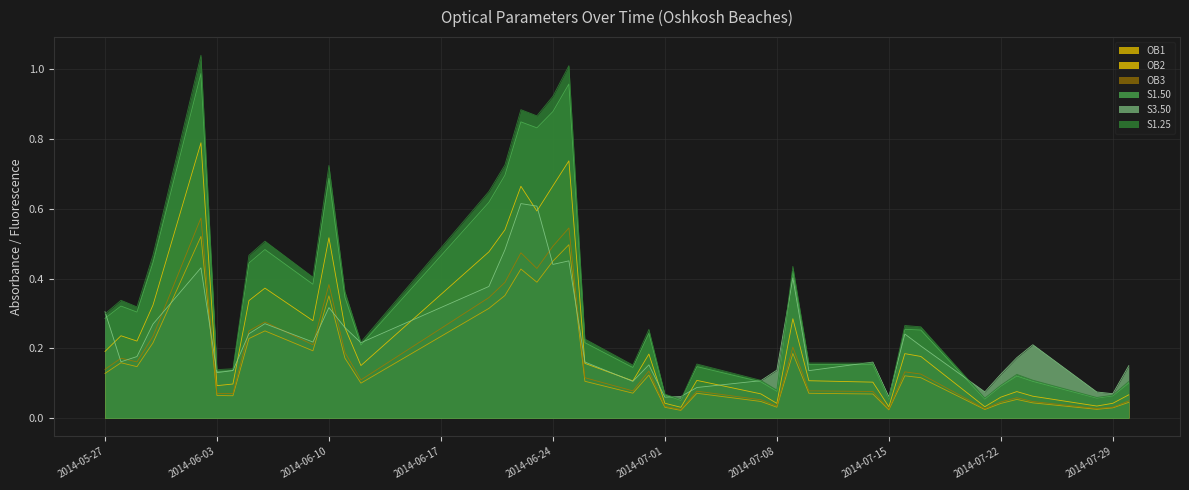

True or false: OB1 has more than 0 points higher than both neighbors.

True